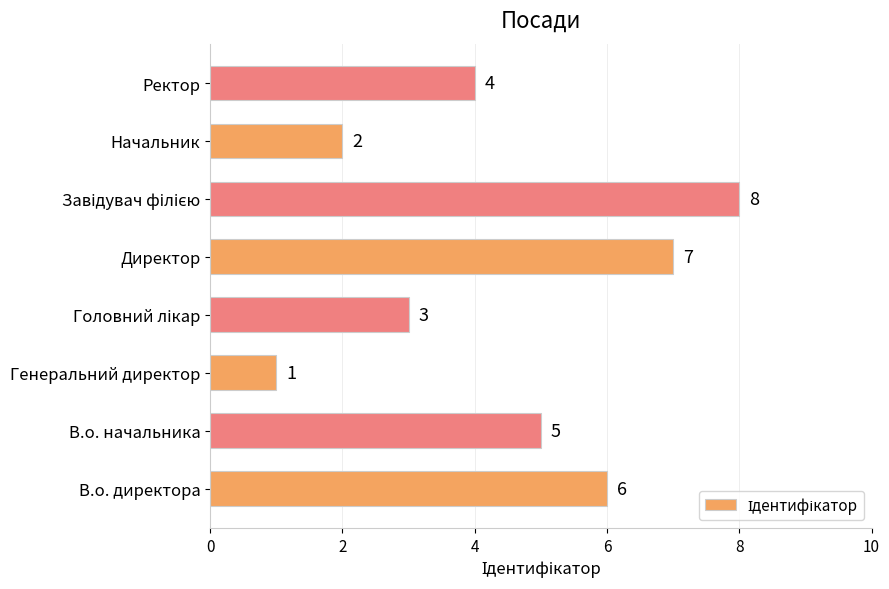

What is the sum of all values?

36